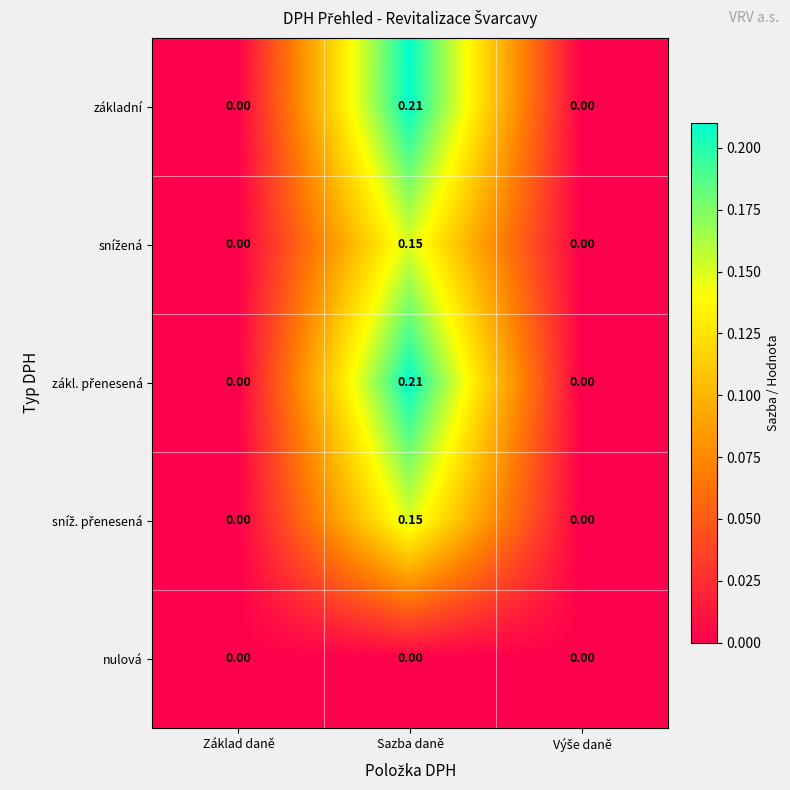

At which category is the sum across all series the highest?

Sazba daně